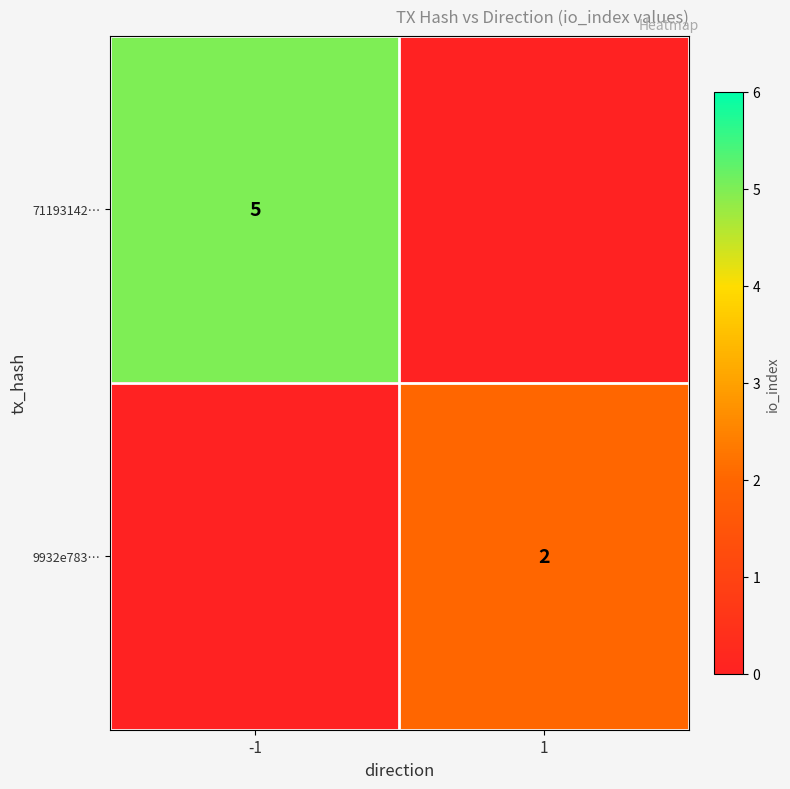

The value of 71193142… at -1 is 5. True or false?

True